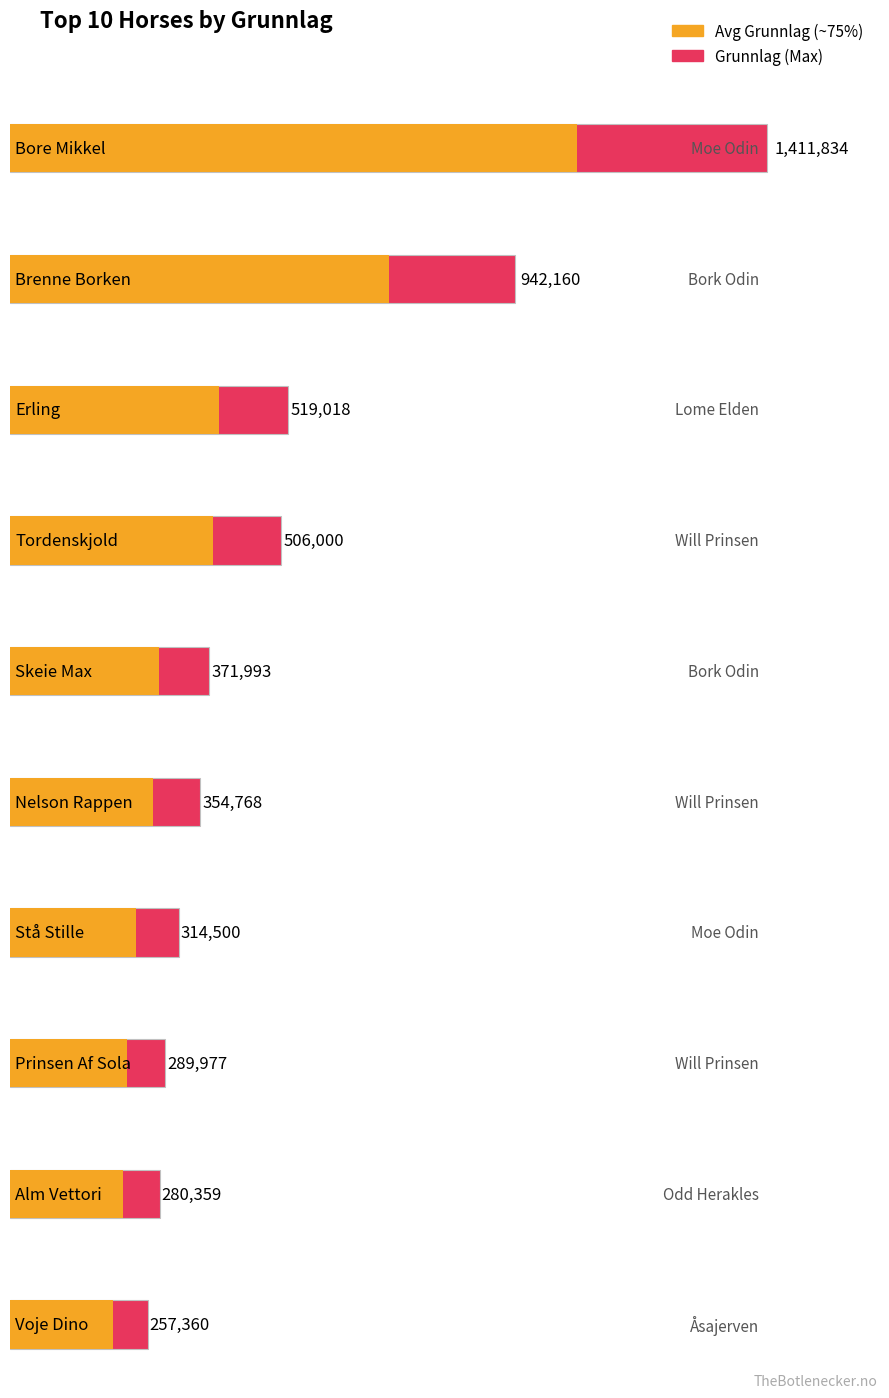

The value at Alm Vettori is 116201. True or false?

False